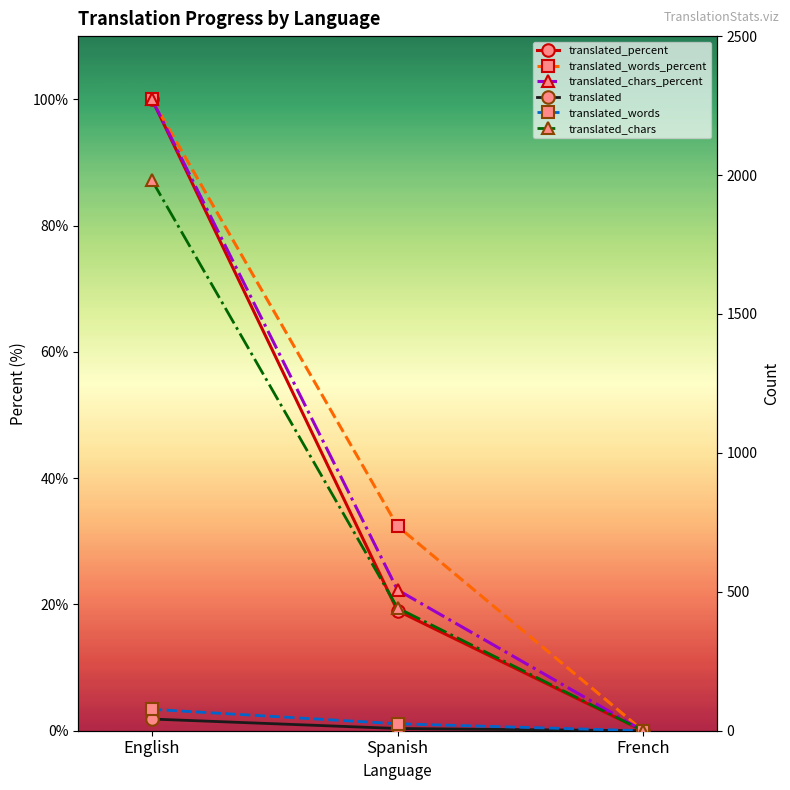

What is the sum of the translated values at Spanish and French?

8.0